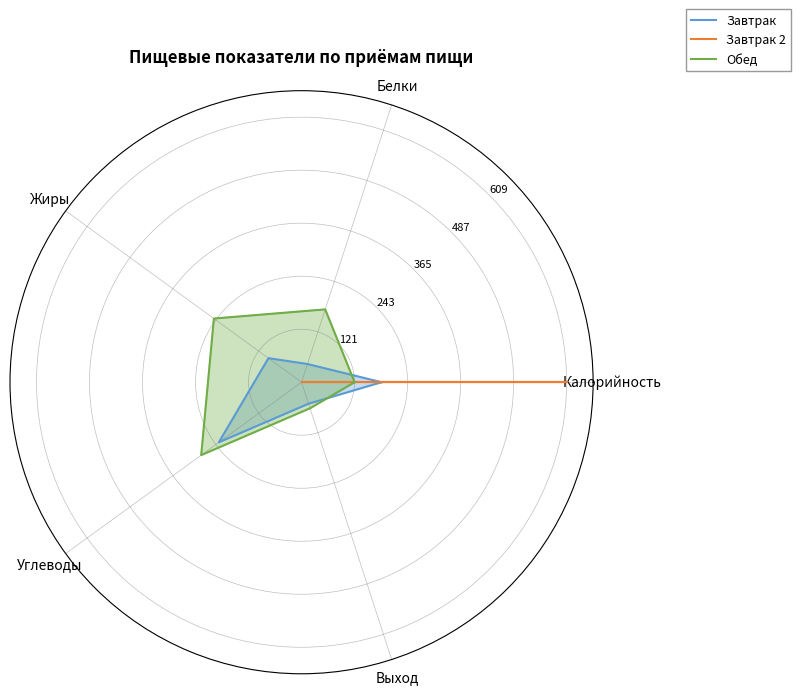

At which category is the sum across all series the highest?

Калорийность